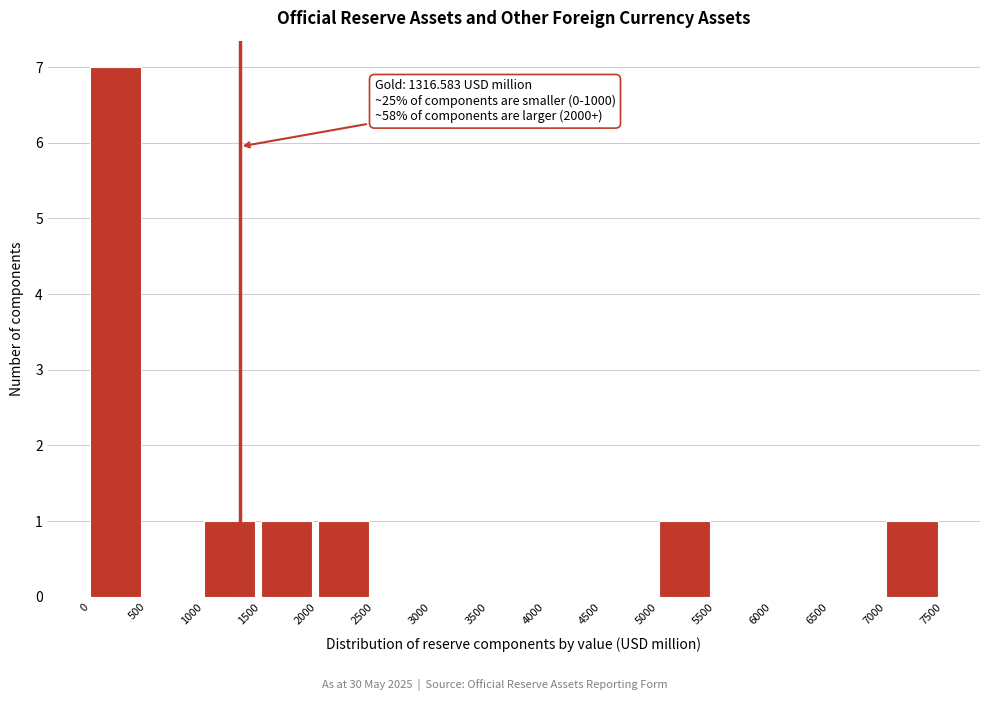

Over which range of the x-axis is the bar tallest?

0 to 500